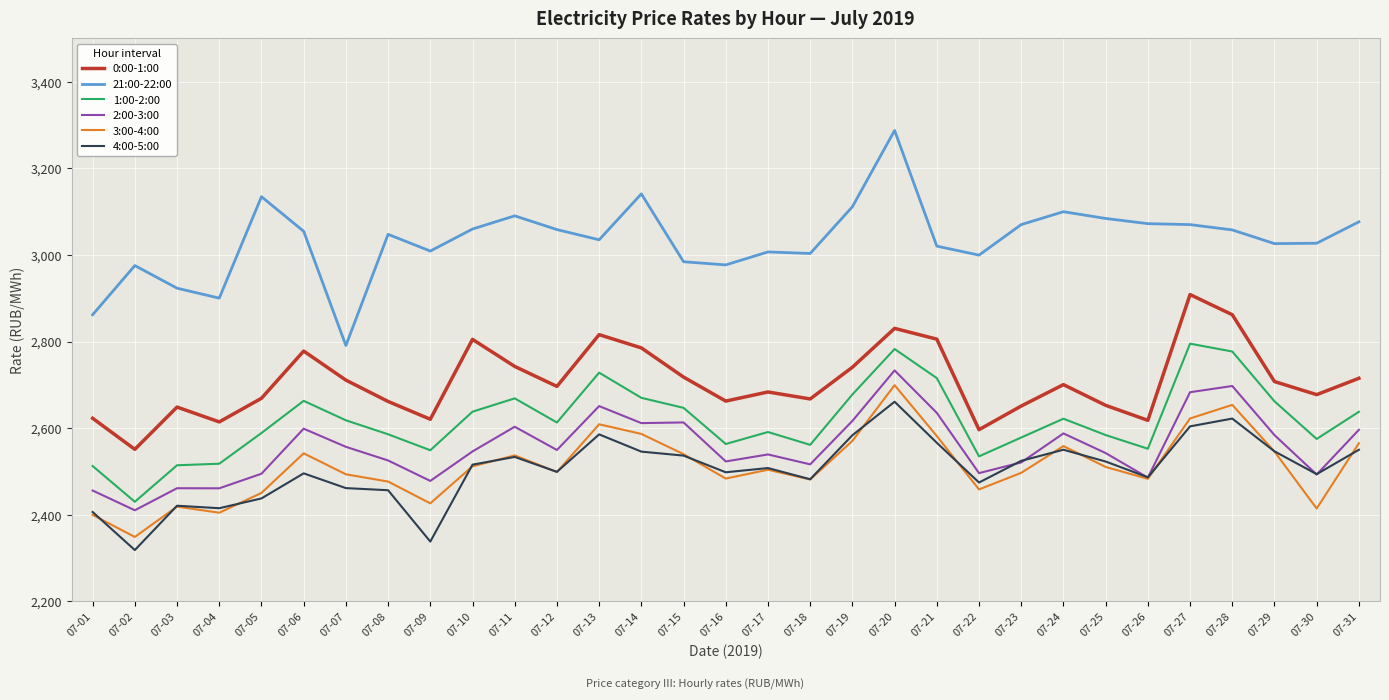

Is it true that 3:00-4:00 equals 4124.4 at 07-31?

False